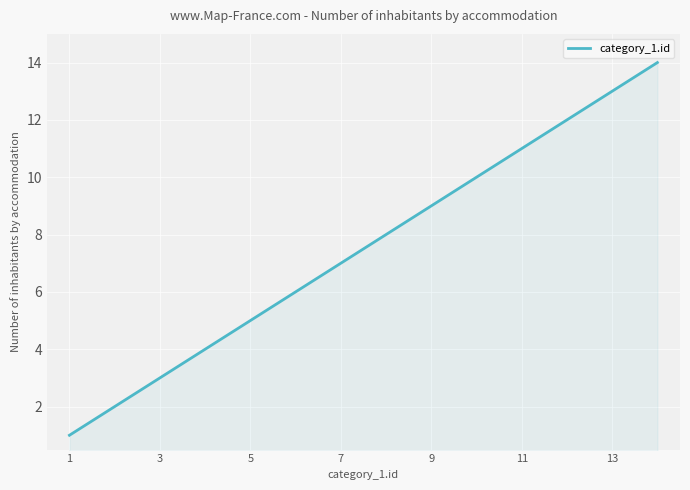

What is the difference between the maximum and minimum values?

13.0